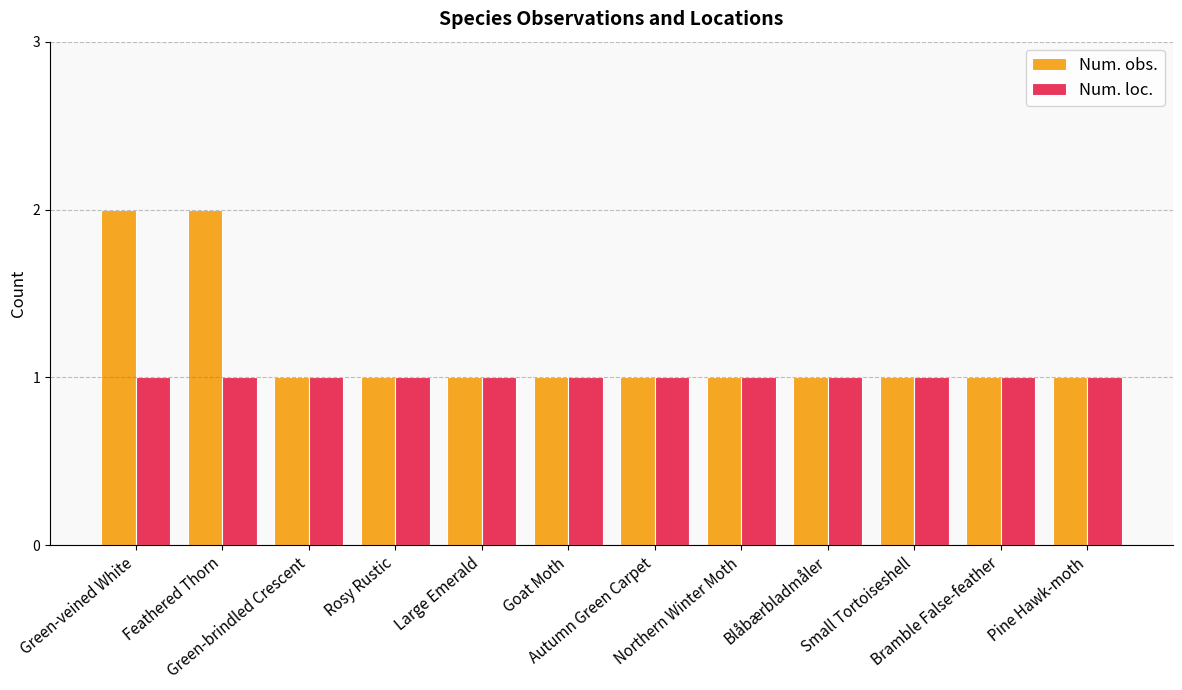

What is the sum of all Num. loc. values?

12